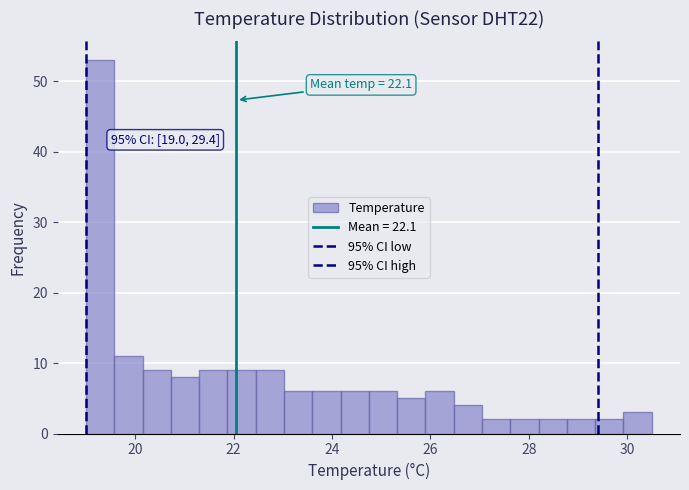

Around what value on the x-axis is the tallest bar? Give the approximate position of its centre, as read against the axis.

19.2